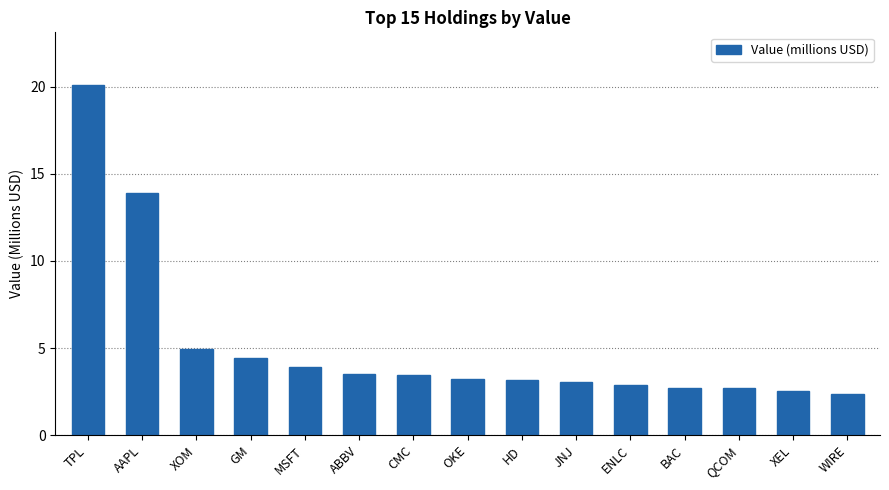

What is the average value?

5.1